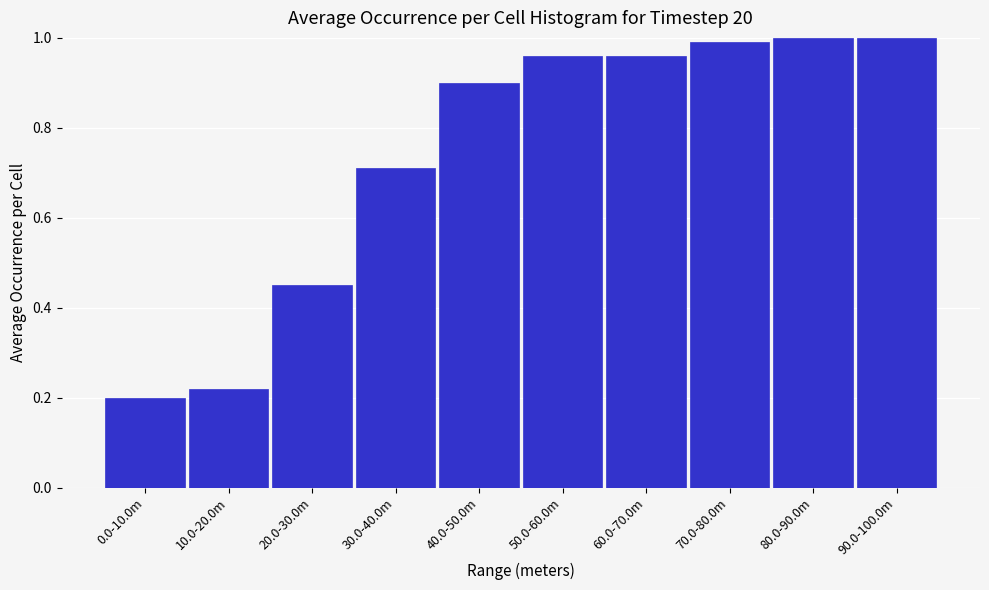

What is the label of the 7th bar from the left?

60.0-70.0m